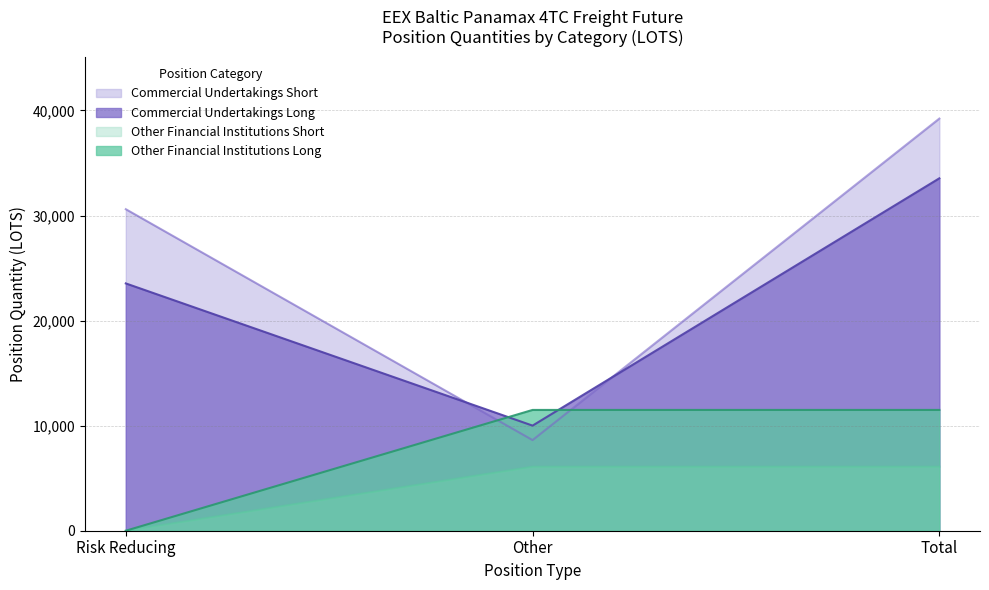

Which label corresponds to the smallest value in the chart?

Risk Reducing